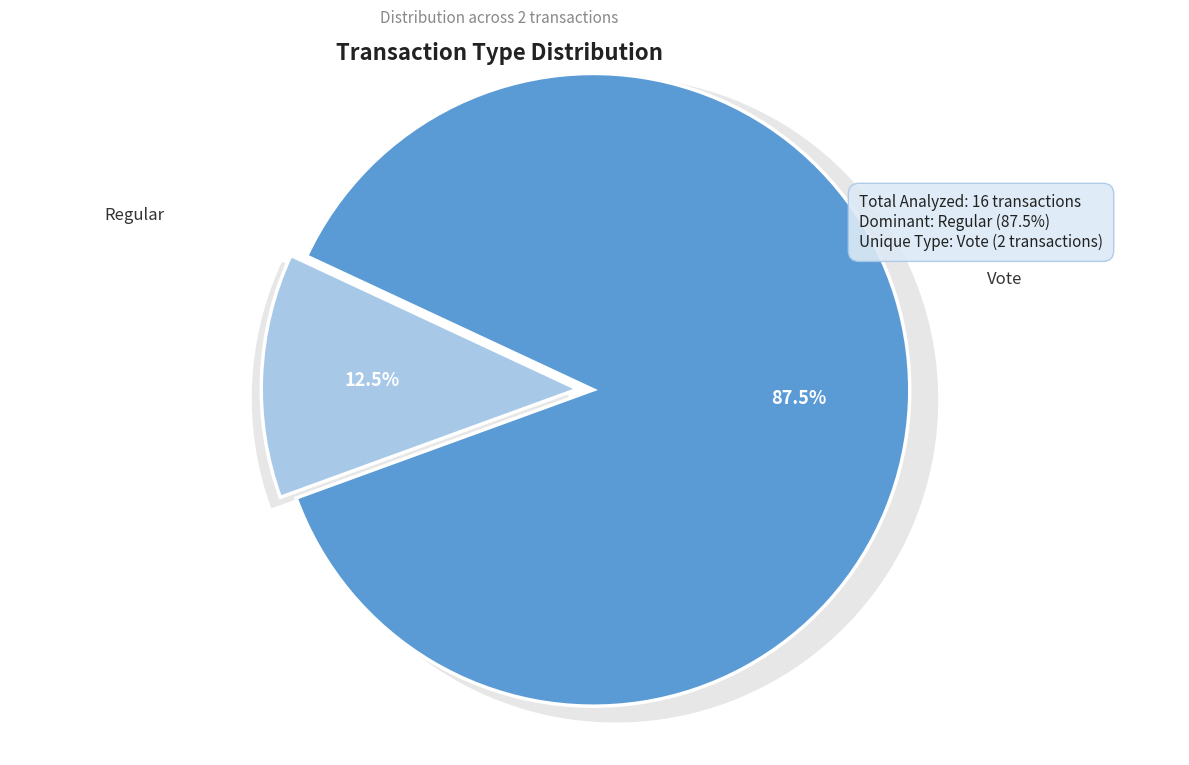

Which slice represents more than half of the pie?

Regular